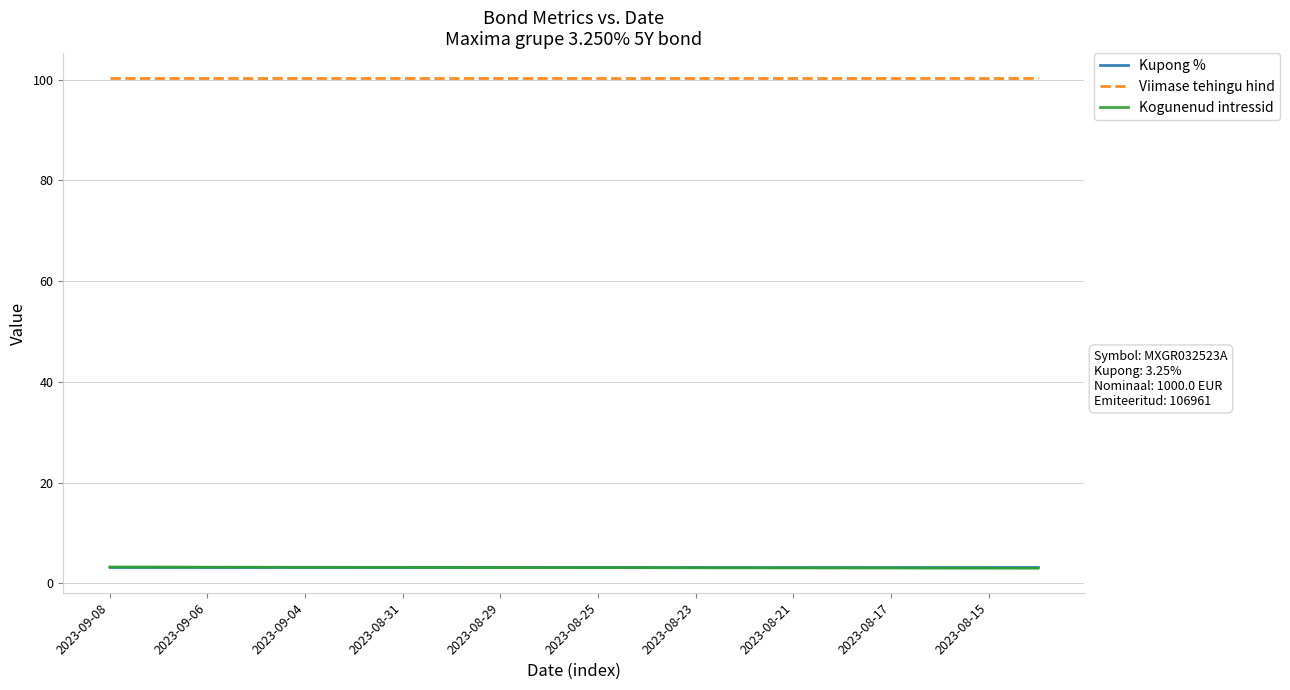

What is the minimum value shown in the chart?

3.0